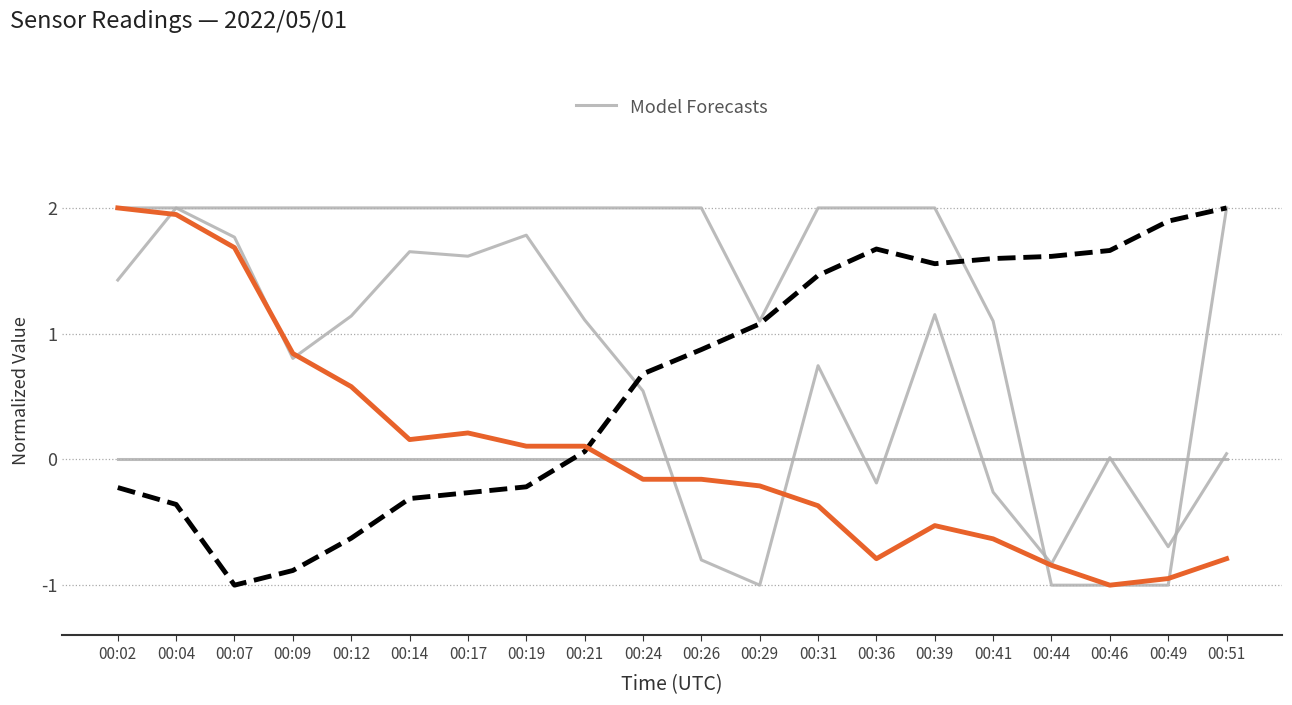

At which category does the chart reach its minimum across all series?

00:29